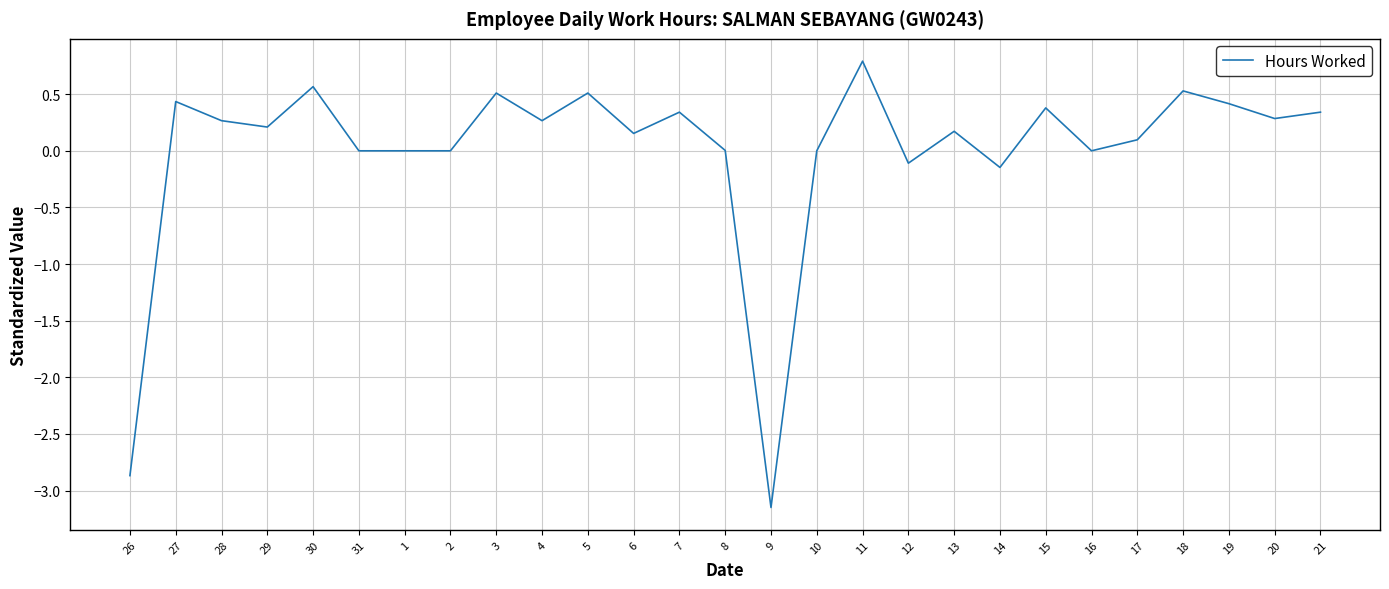

Which label corresponds to the largest value in the chart?

11